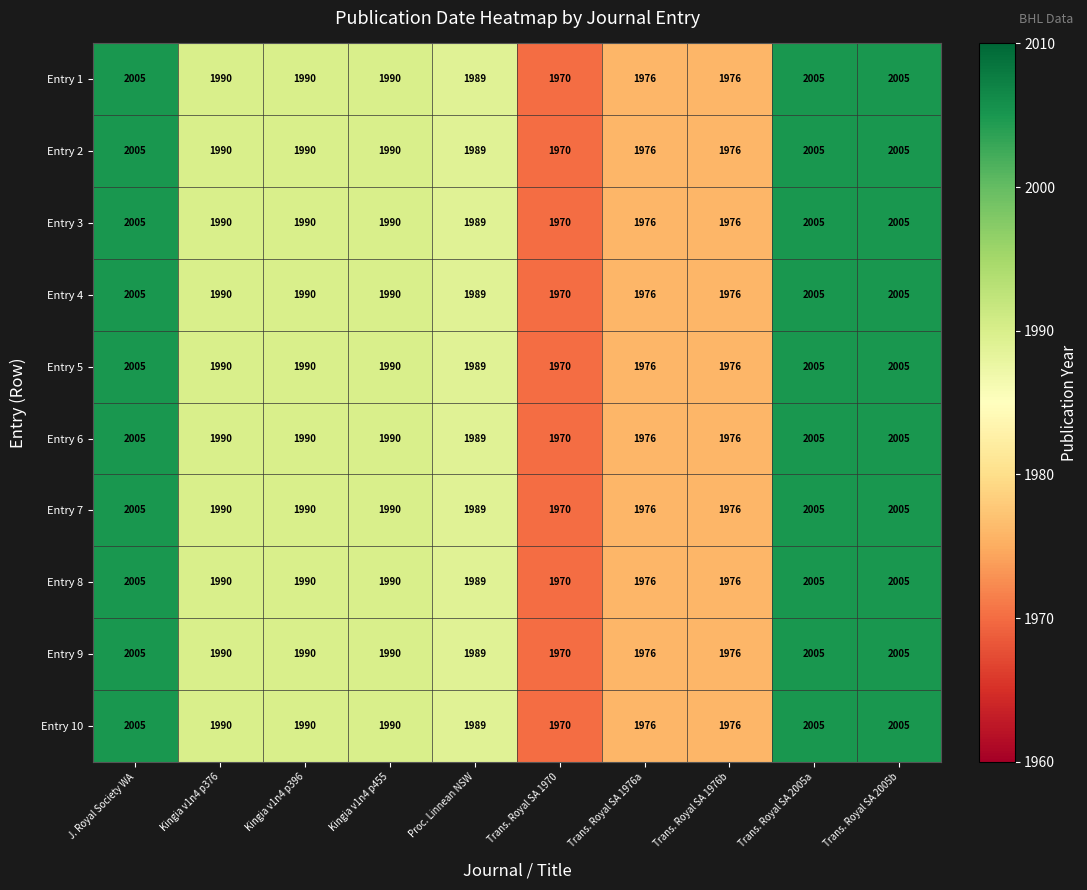

How many distinct data groups are displayed?

10